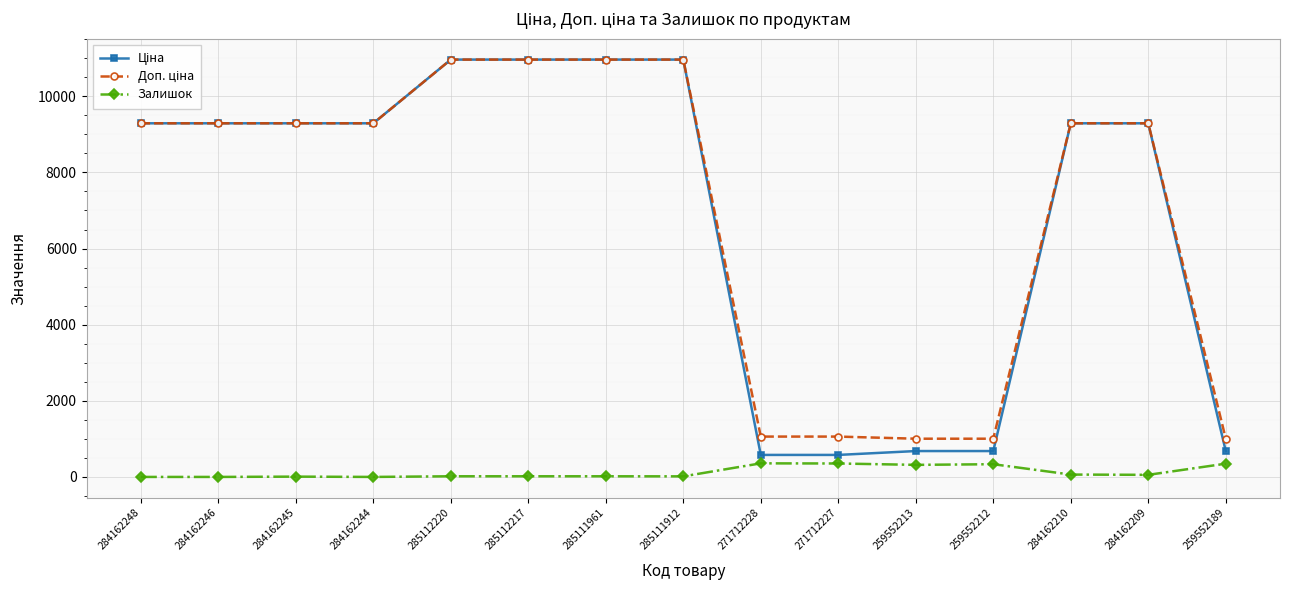

What is the spread (max minus min) of values at 271712227?

707.0